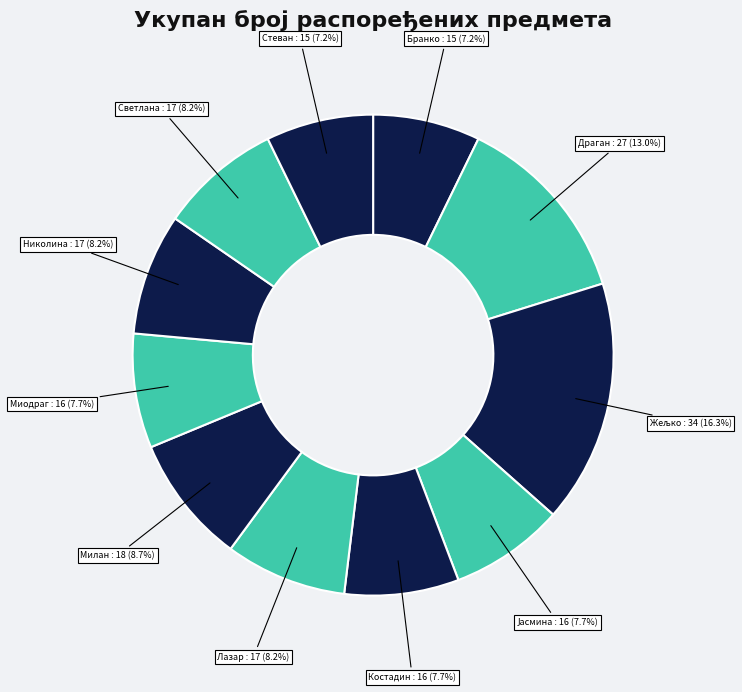

What is the largest slice in the pie chart?

Жељко (Војислав) Кесић